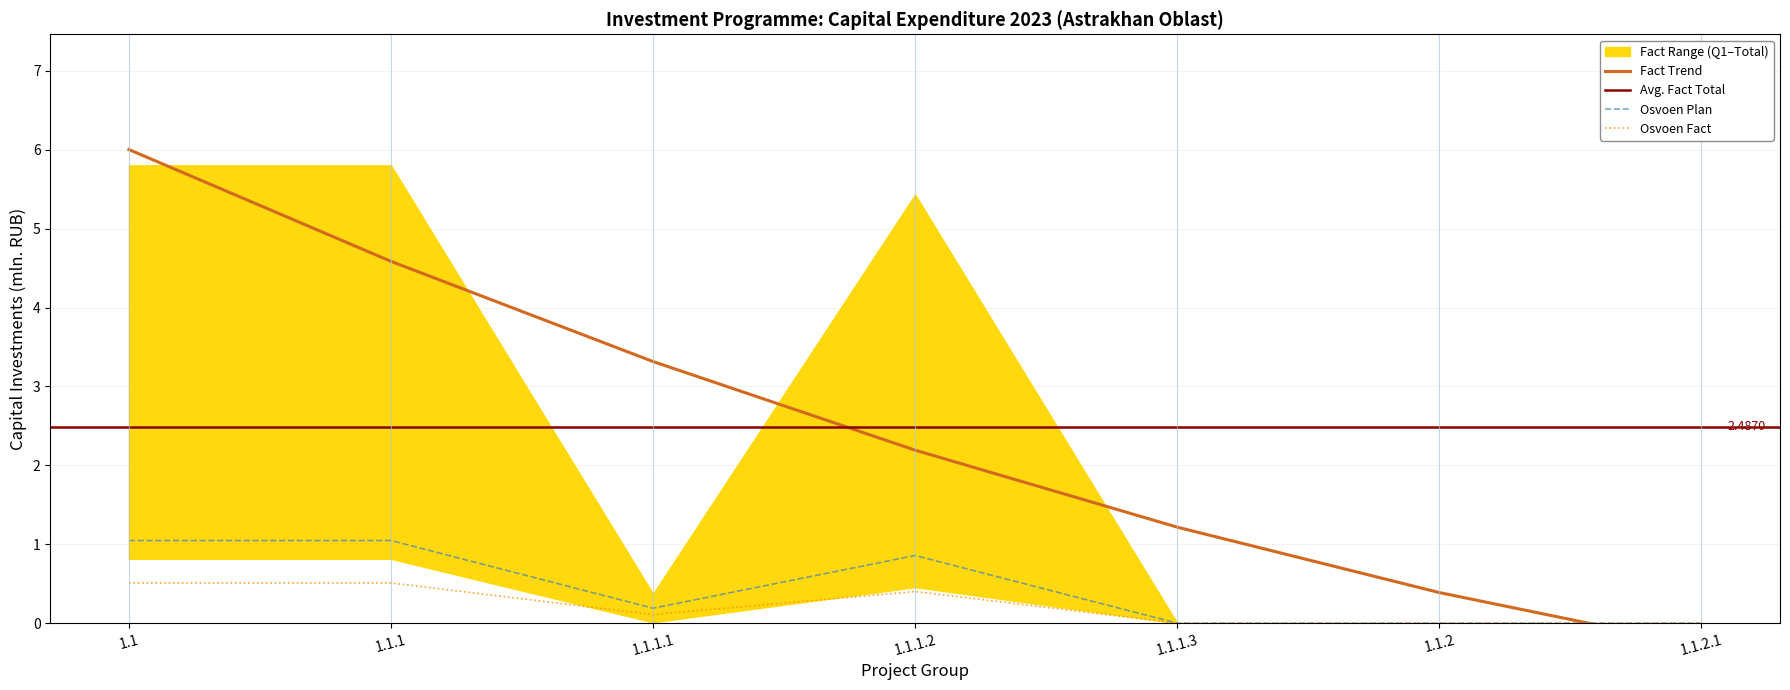

Is the value of Osvoen Fact at 1.1.1 greater than the value of Osvoen Plan at 1.1.2.1?

Yes